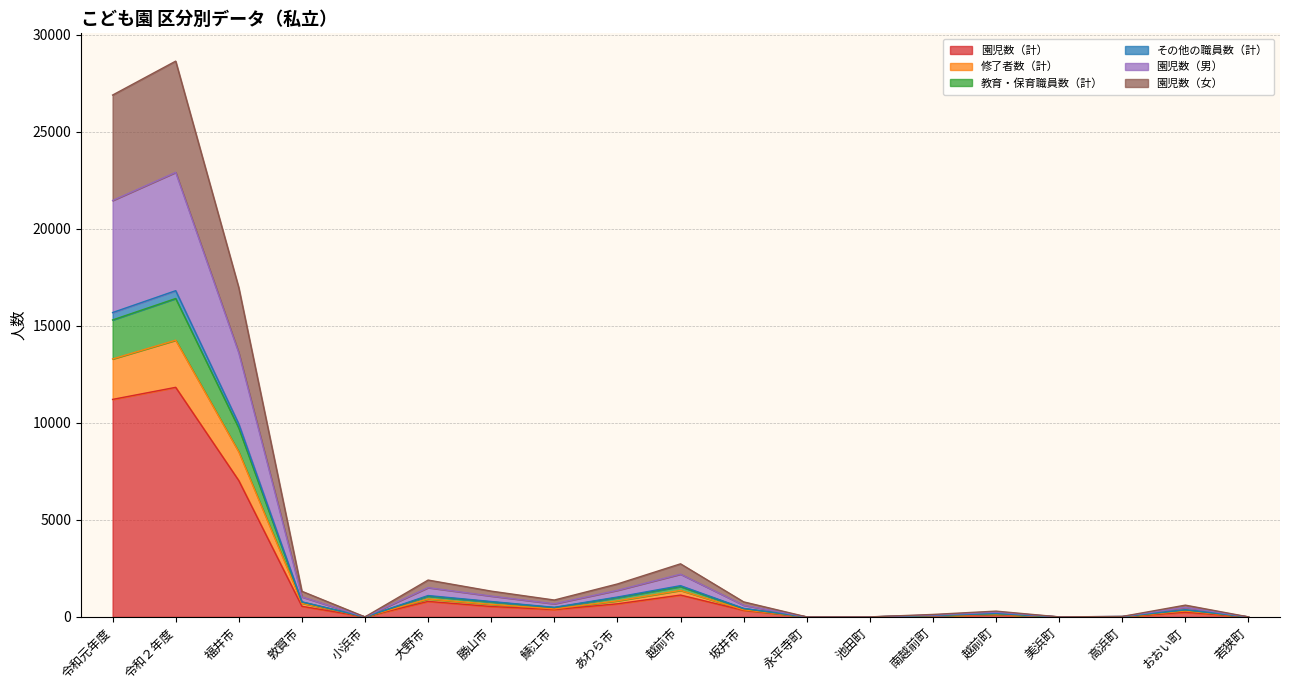

The value of 園児数（女） at 敦賀市 is 1361. True or false?

False